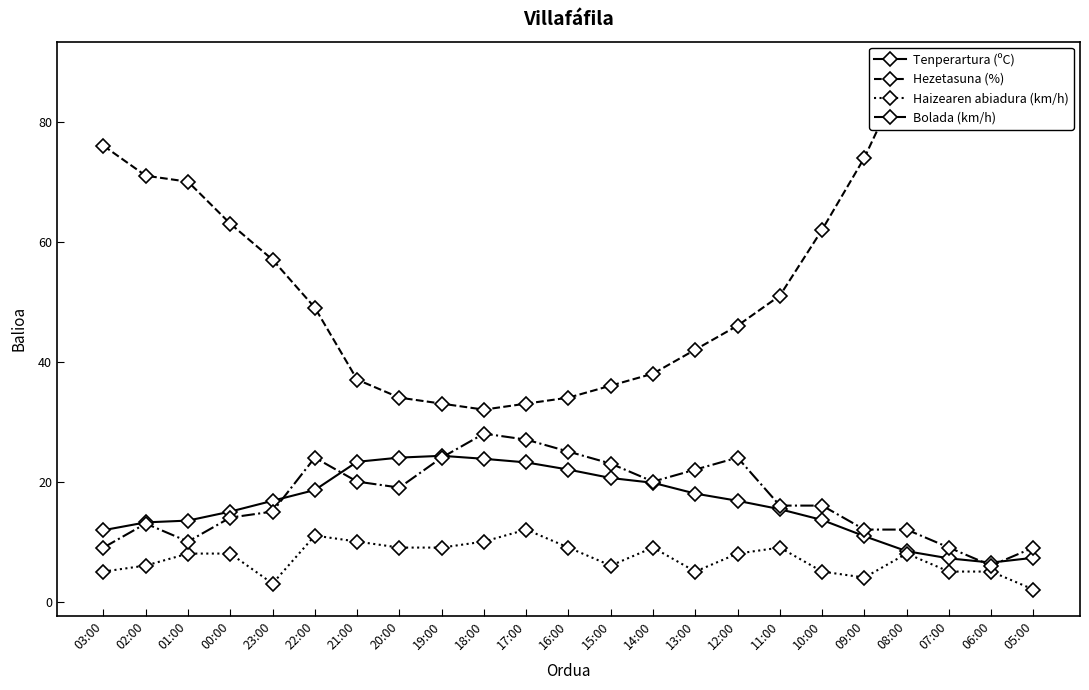

How many distinct data groups are displayed?

4